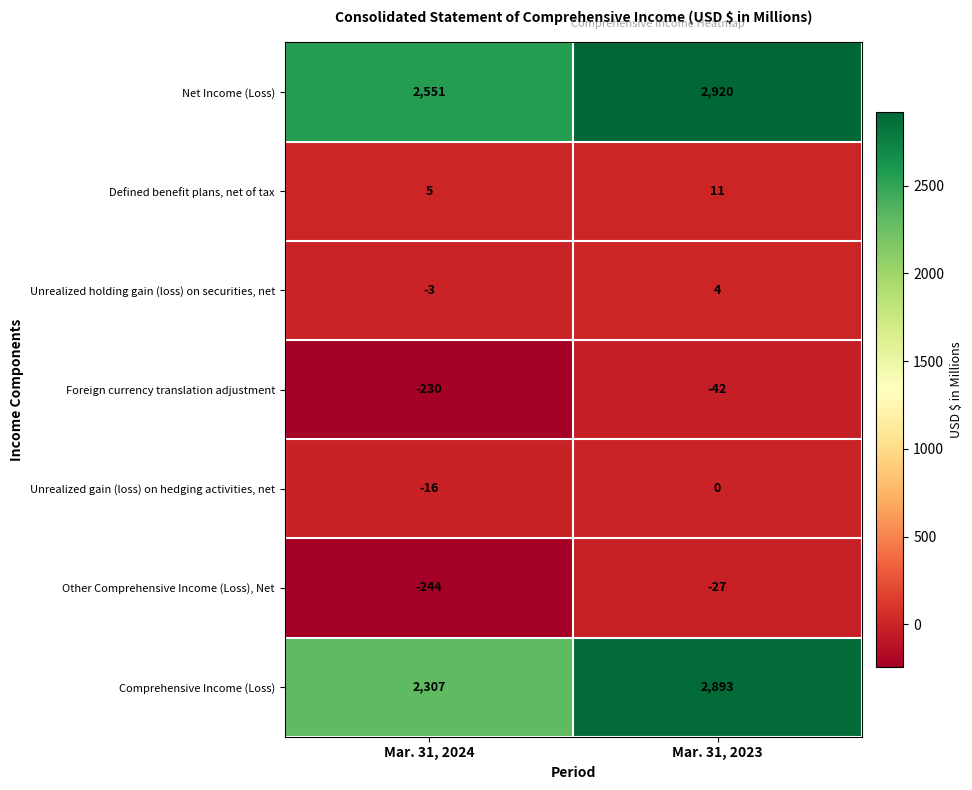

Between Mar. 31, 2024 and Mar. 31, 2023, which series saw the biggest shift?

Comprehensive Income (Loss)